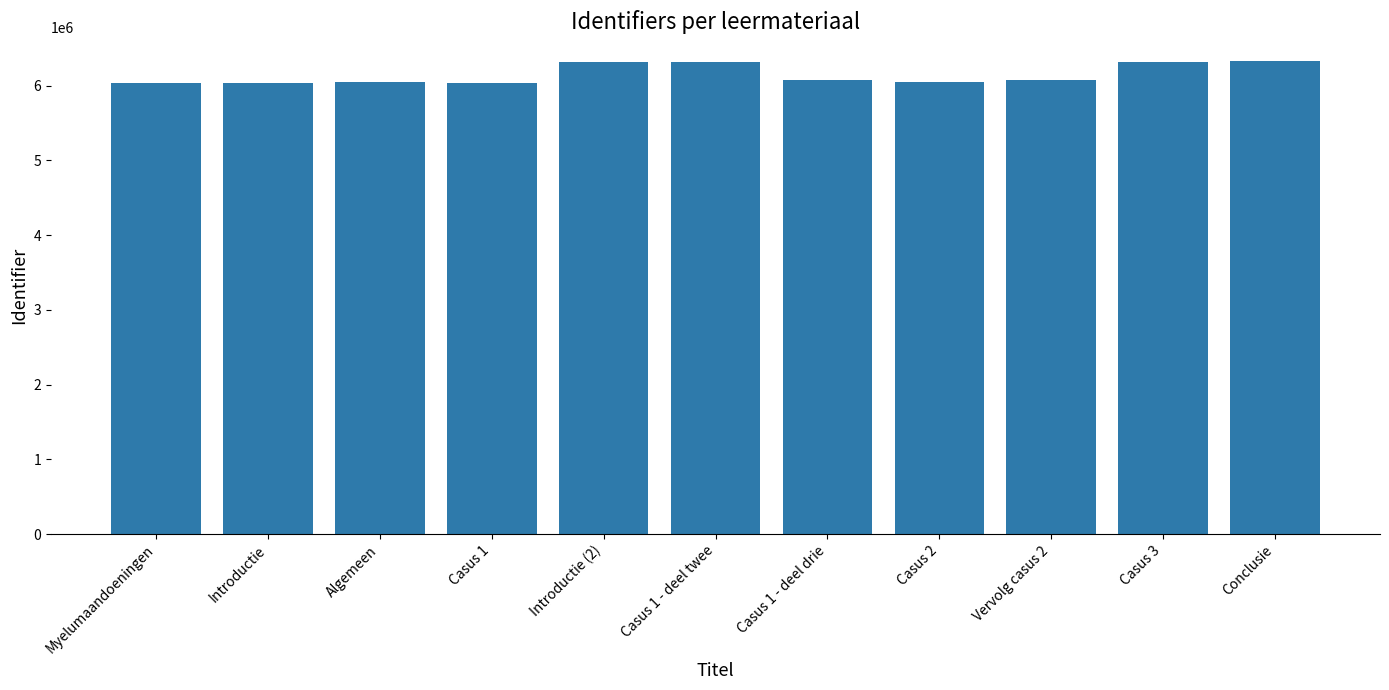

What is the label of the 9th bar from the right?

Algemeen